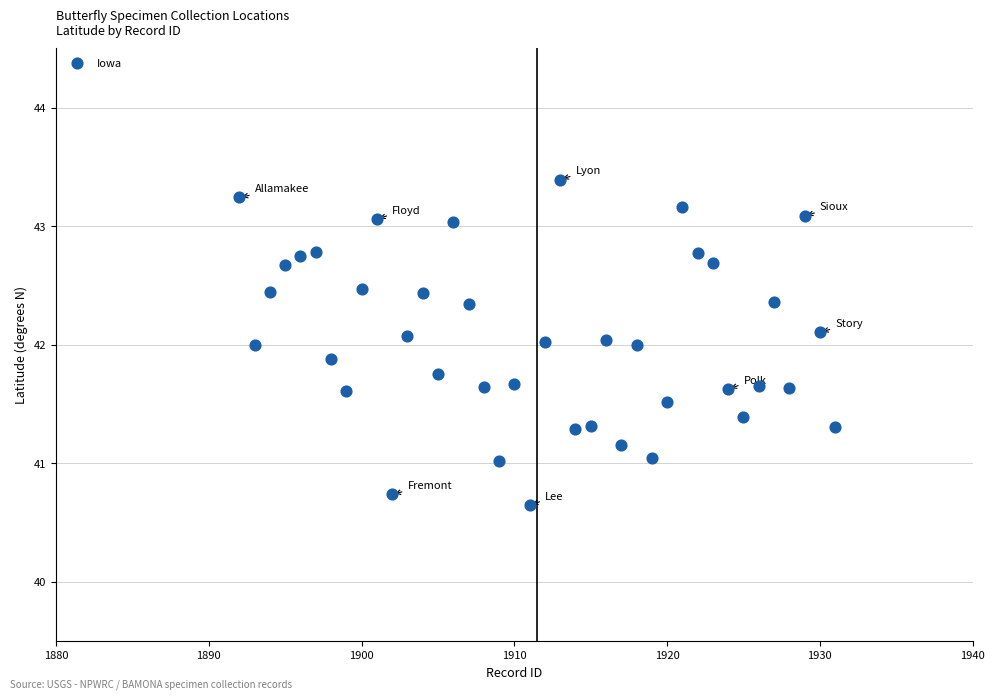

What is the range of Y values (max minus min)?

2.7